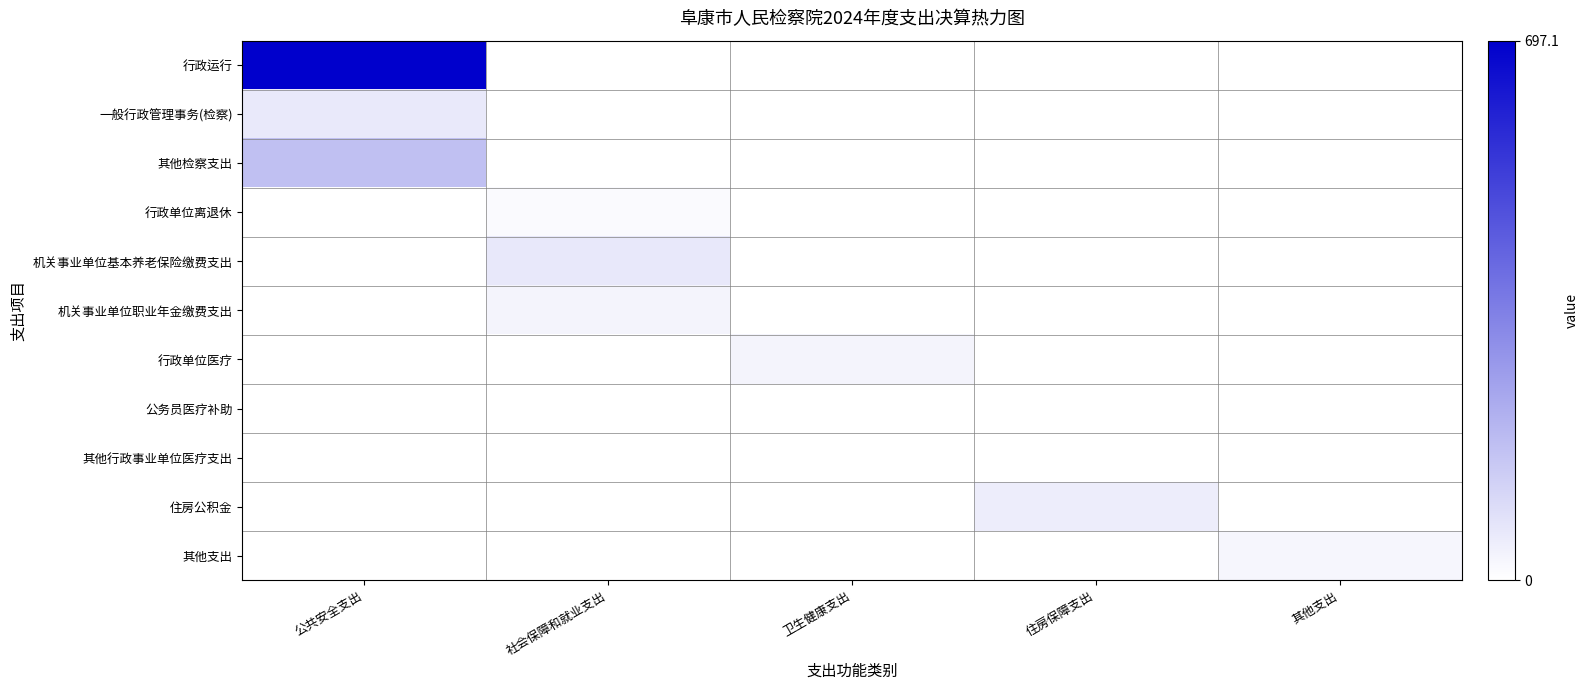

What is the total value across all series at 卫生健康支出?

34.0